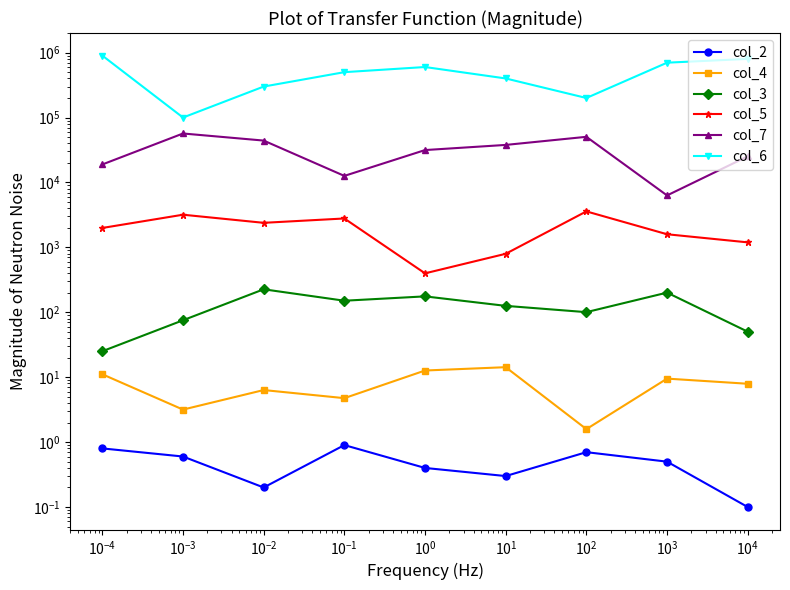

How many data points in col_3 are less than 125?

4